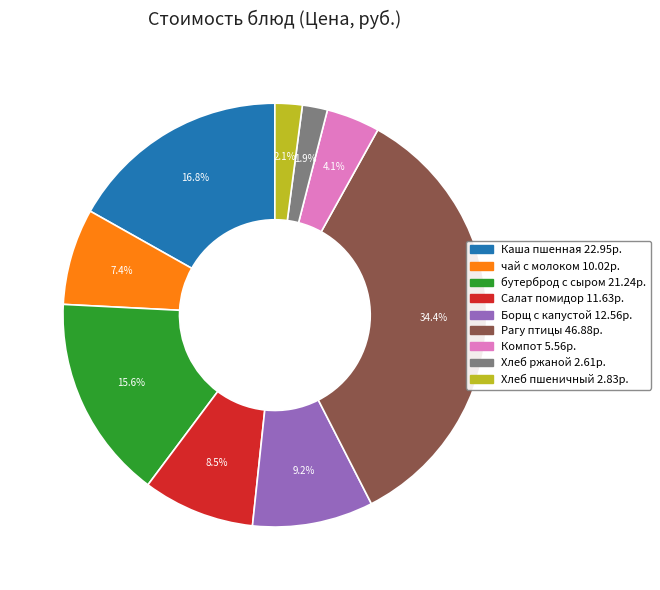

How many slices are in this pie chart?

9